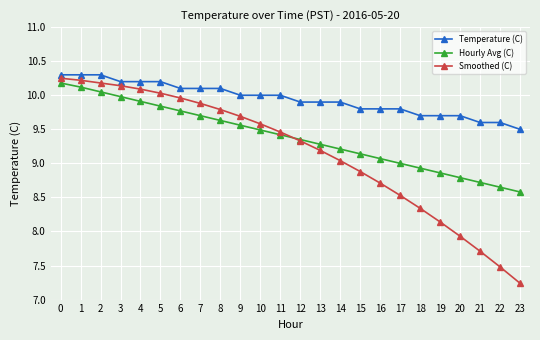

At which category does the chart reach its minimum across all series?

23